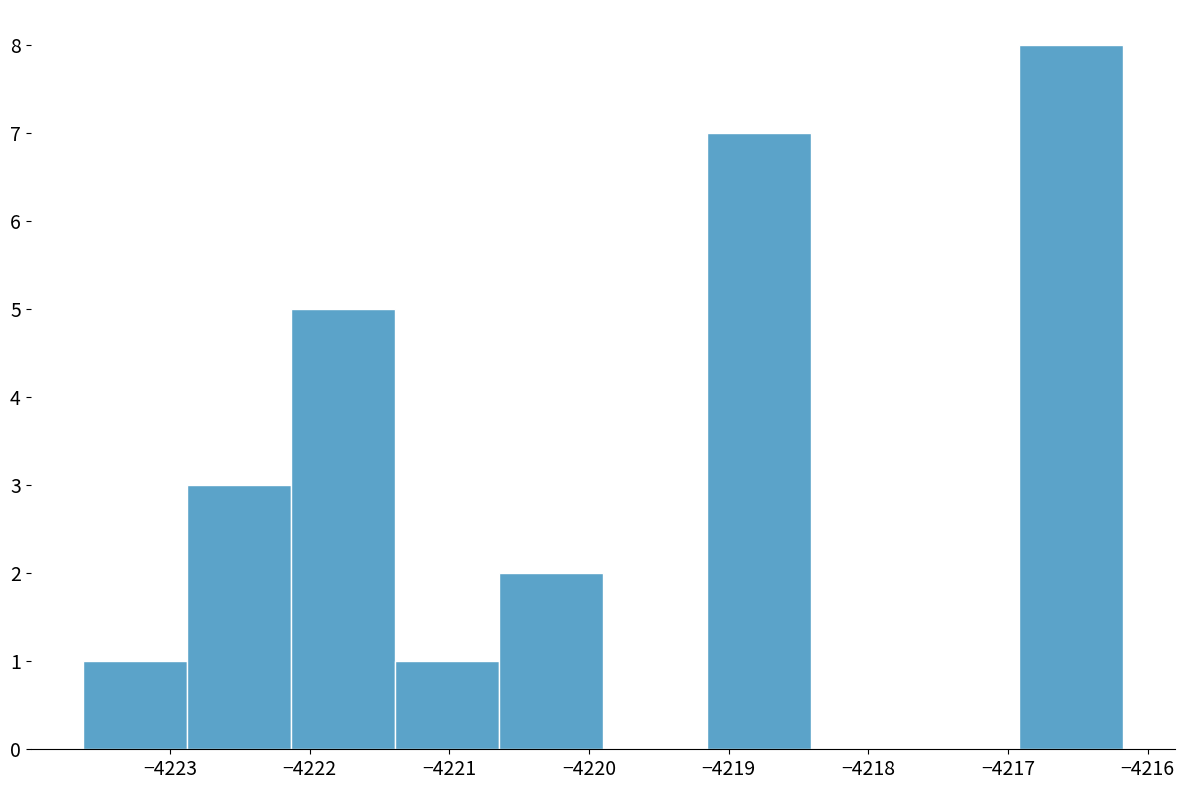

Reading left to right, list every bar in this chart as the range it spans on the x-axis followed by its height. Neither the bar edges nor the heights are printed on the chart, so give them approximately, as read against the axes.

-4223.6 to -4222.9: 1
-4222.9 to -4222.1: 3
-4222.1 to -4221.4: 5
-4221.4 to -4220.6: 1
-4220.6 to -4219.9: 2
-4219.9 to -4219.2: 0
-4219.2 to -4218.4: 7
-4218.4 to -4217.7: 0
-4217.7 to -4216.9: 0
-4216.9 to -4216.2: 8